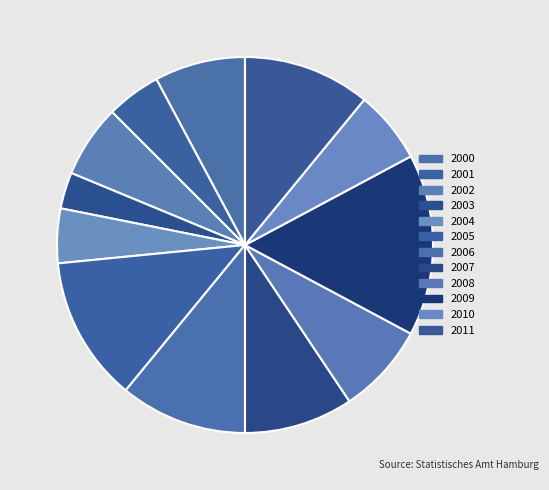

Count the number of slices in the pie.

12